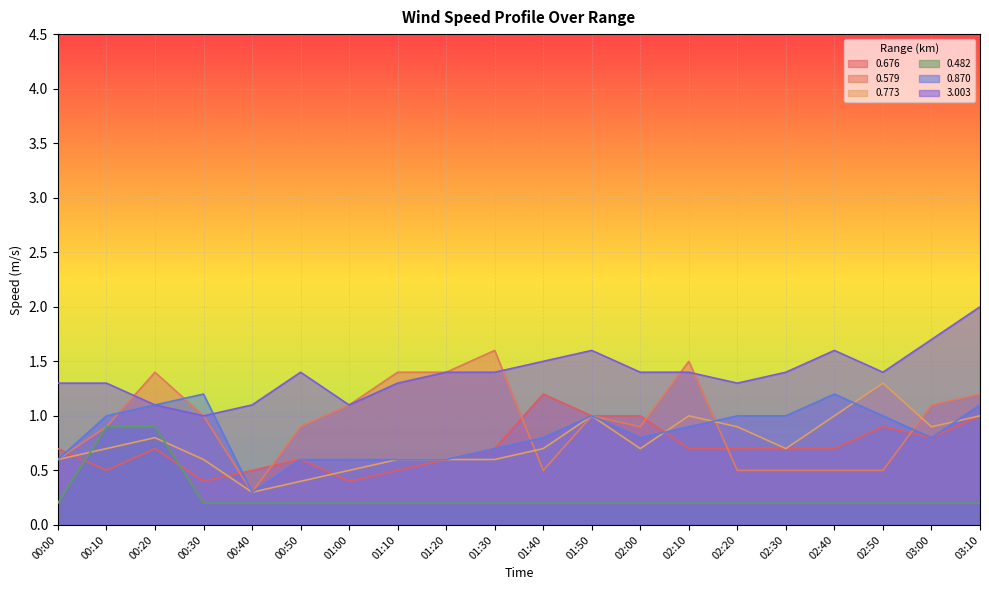

Rank the categories by 0.482 value from lowest to highest.

00:00, 00:30, 00:40, 00:50, 01:00, 01:10, 01:20, 01:30, 01:40, 01:50, 02:00, 02:10, 02:20, 02:30, 02:40, 02:50, 03:00, 03:10, 00:10, 00:20